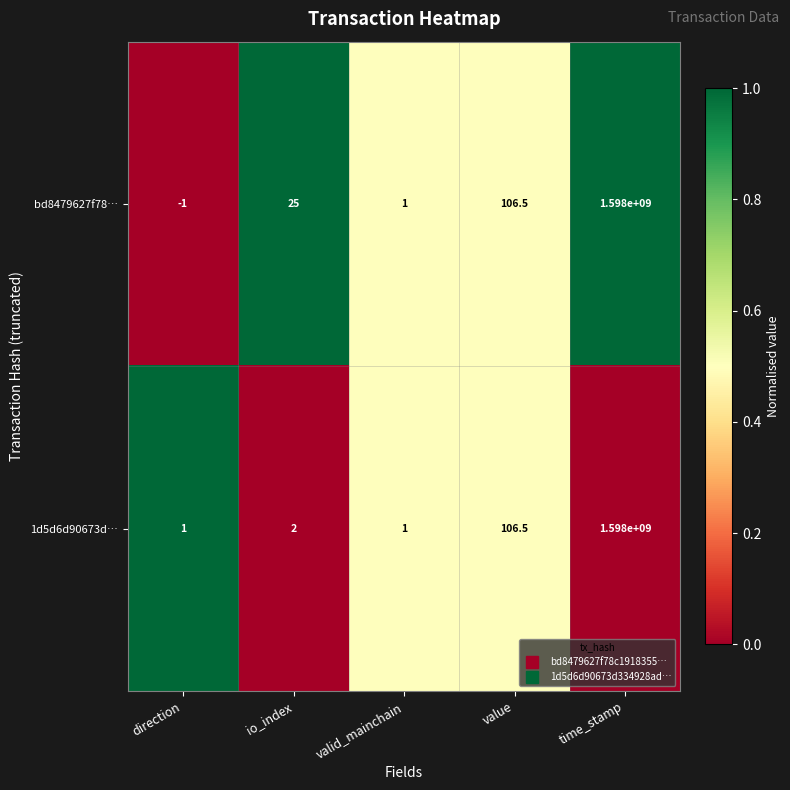

True or false: 1d5d6d90673d… has a value of 1.0 at direction.

True